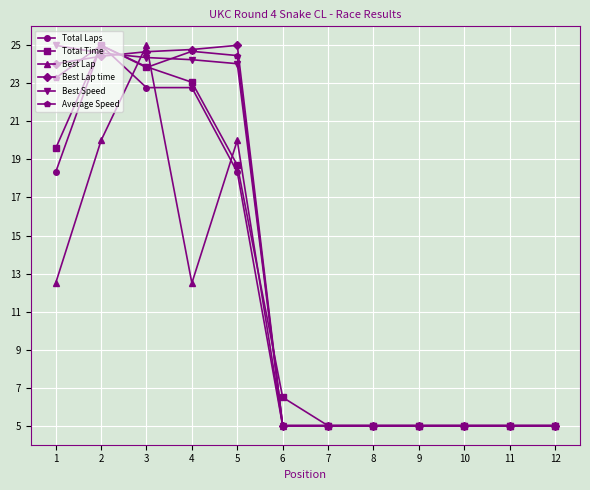

The Total Laps series shows 18.3 at 1. True or false?

True